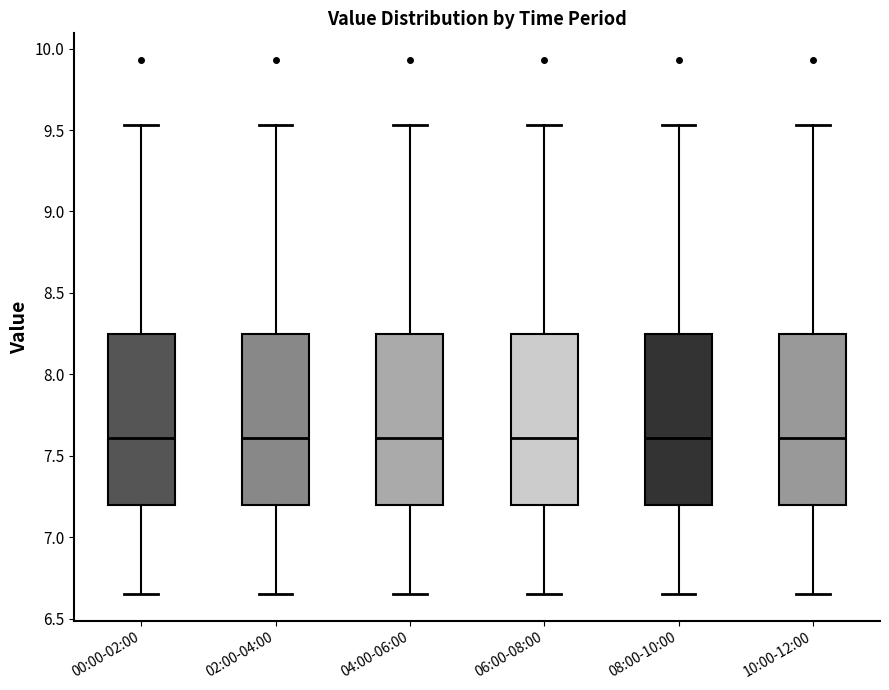

Where is the lower edge of the box for 10:00-12:00 on the y-axis? The values are not printed on the chart, so give them approximately, as read against the axis.

7.20